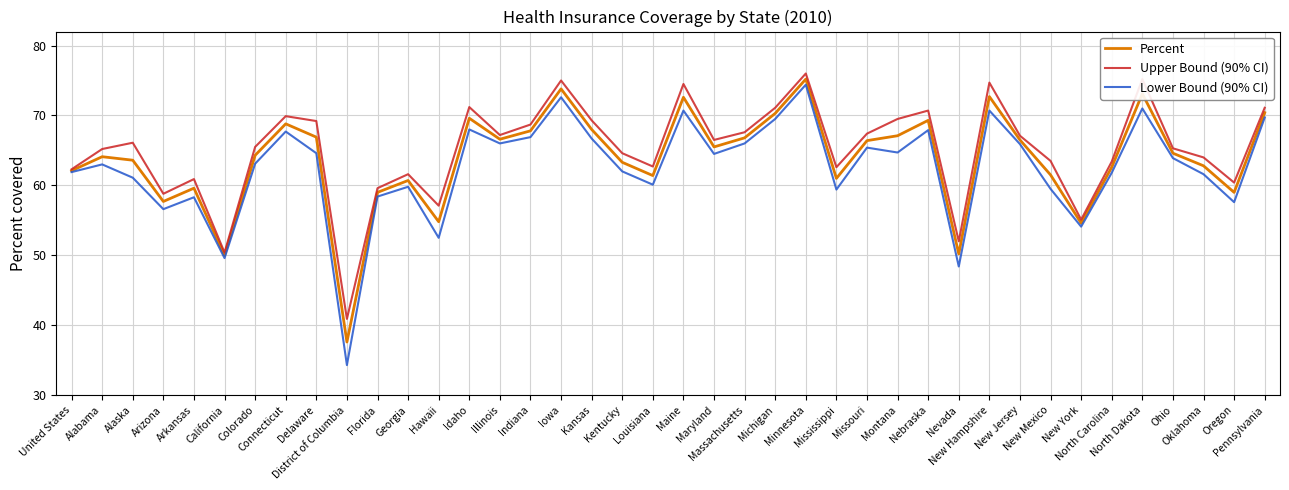

What is the sum of all Upper Bound (90% CI) values?

2603.9